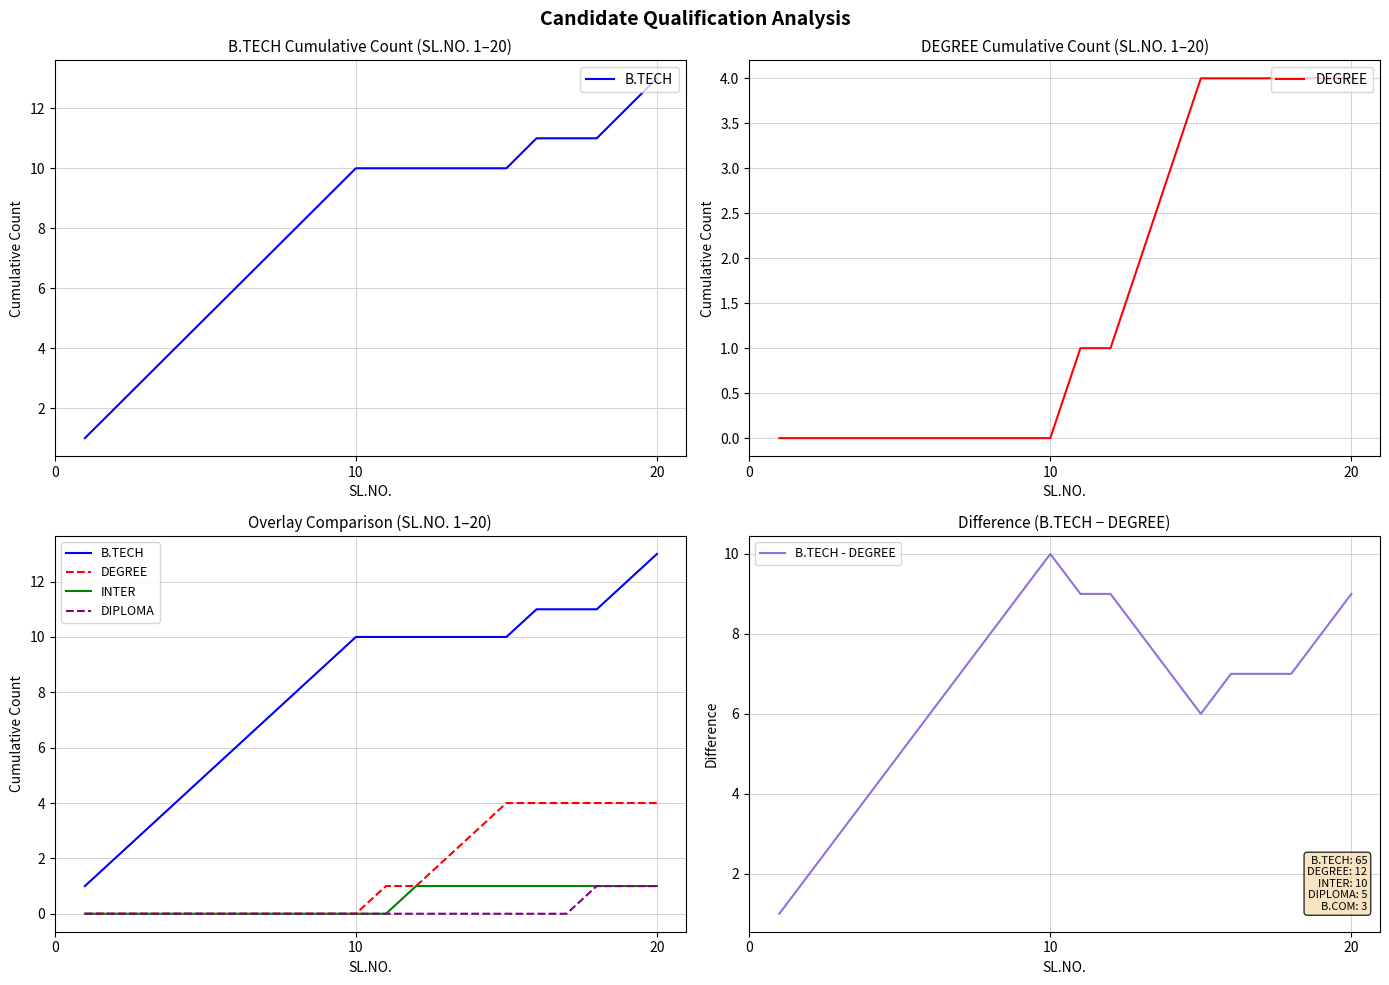

The value of B.TECH - DEGREE at 20 is 9. True or false?

True